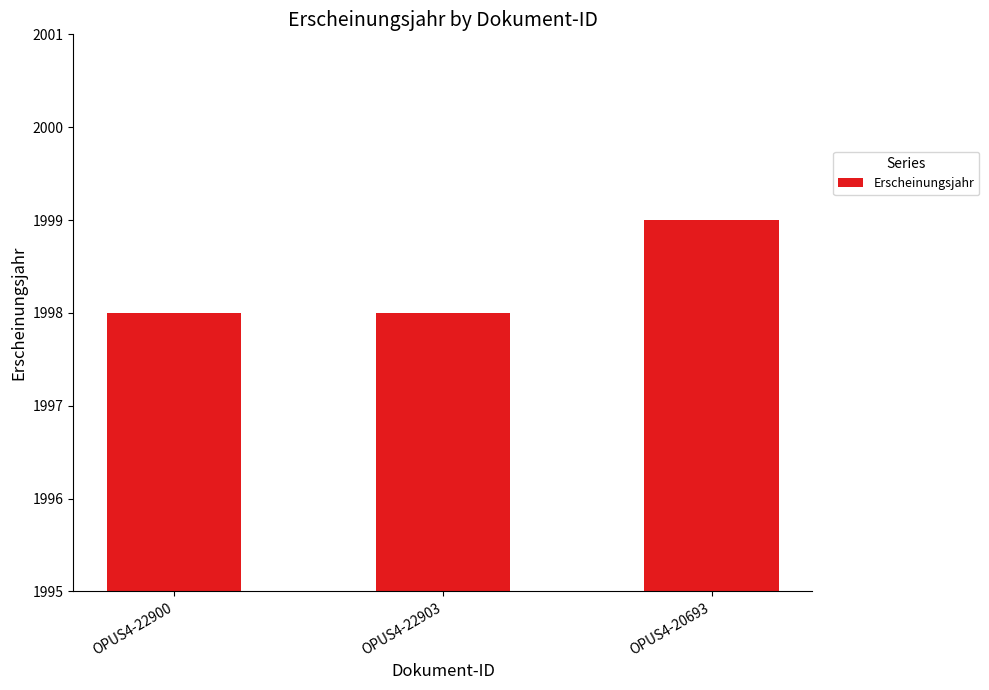

Are the bars grouped side by side (vs. stacked)?

No